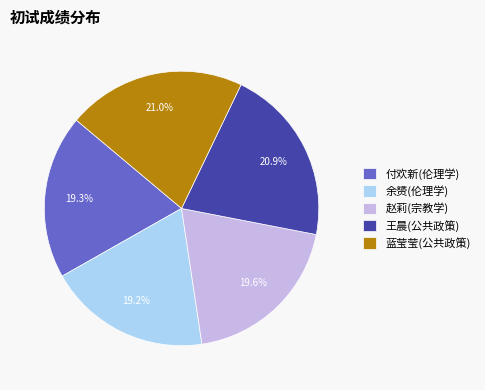

To the nearest percent, what is the difference between the largest and smallest slice percentages?

2%